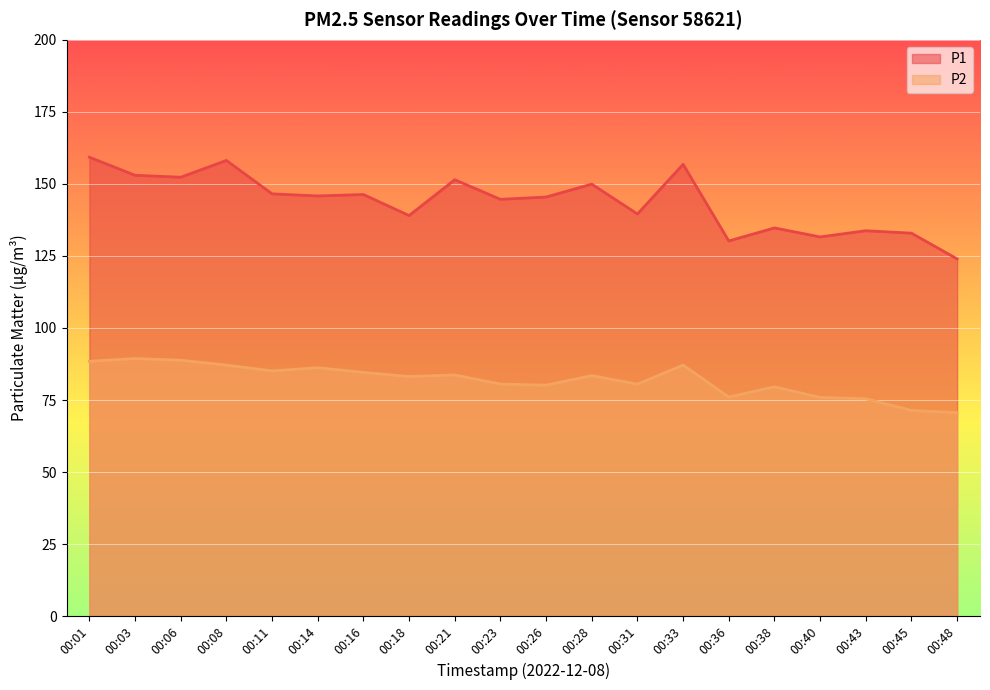

Reading left to right, transcribe all the data shown in this chart.

P1: 00:01=159.3	00:03=153.0	00:06=152.3	00:08=158.2	00:11=146.6	00:14=145.8	00:16=146.3	00:18=139.0	00:21=151.4	00:23=144.7	00:26=145.4	00:28=149.9	00:31=139.6	00:33=156.8	00:36=130.2	00:38=134.7	00:40=131.6	00:43=133.8	00:45=132.9	00:48=124.0
P2: 00:01=88.4	00:03=89.4	00:06=88.8	00:08=87.1	00:11=85.1	00:14=86.2	00:16=84.6	00:18=83.2	00:21=83.7	00:23=80.5	00:26=80.2	00:28=83.5	00:31=80.5	00:33=87.1	00:36=76.0	00:38=79.6	00:40=75.9	00:43=75.5	00:45=71.4	00:48=70.6